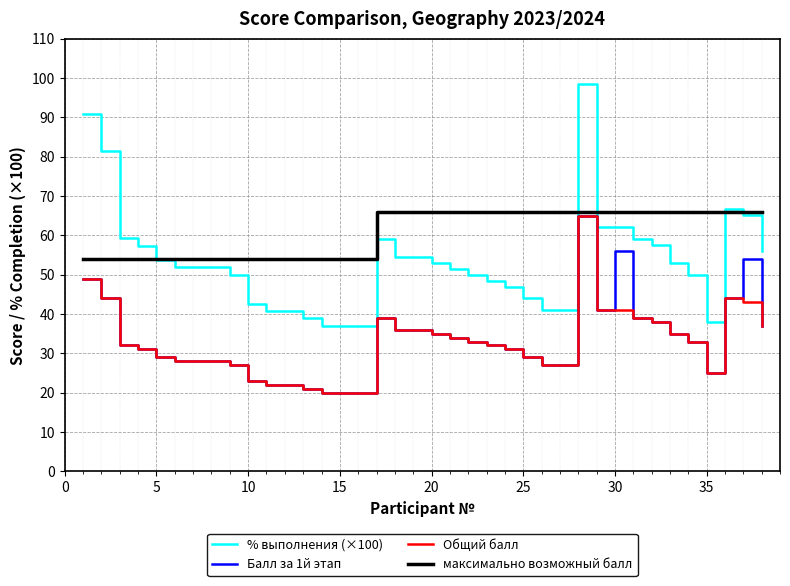

Which series has the largest range (max minus min)?

% выполнения (×100)